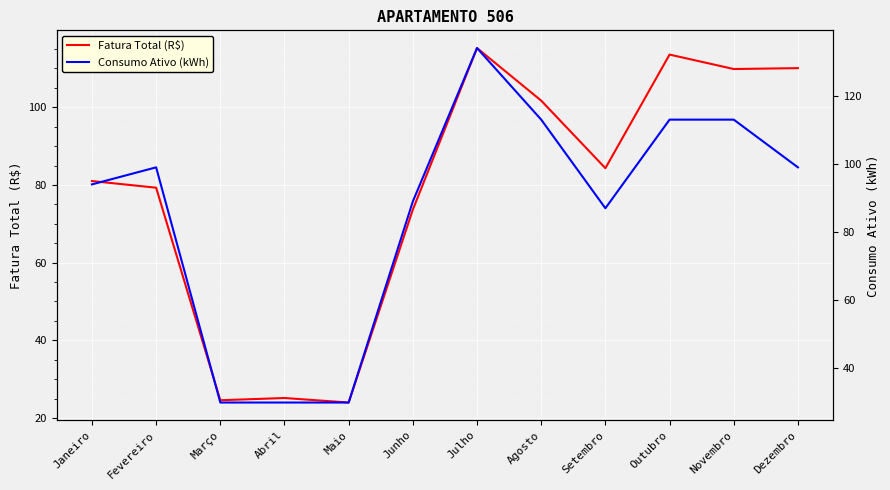

At which category does Fatura Total (R$) reach its first local peak?

Abril